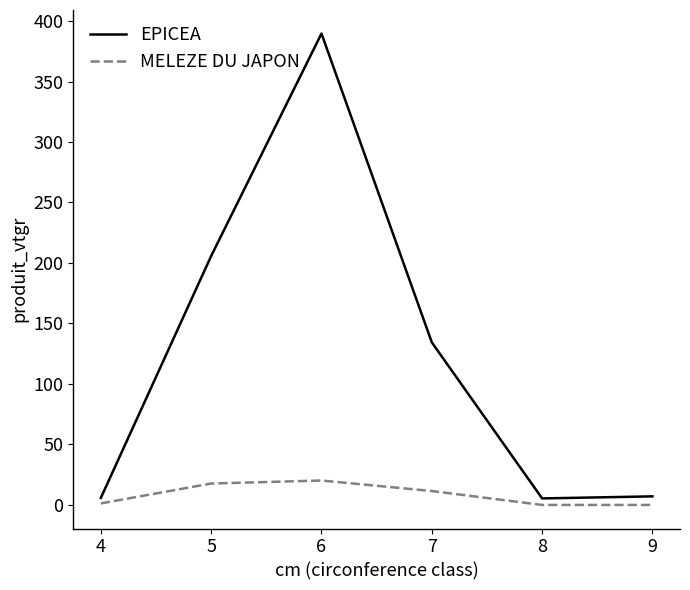

Rank the series by their maximum value, from lowest to highest.

MELEZE DU JAPON, EPICEA